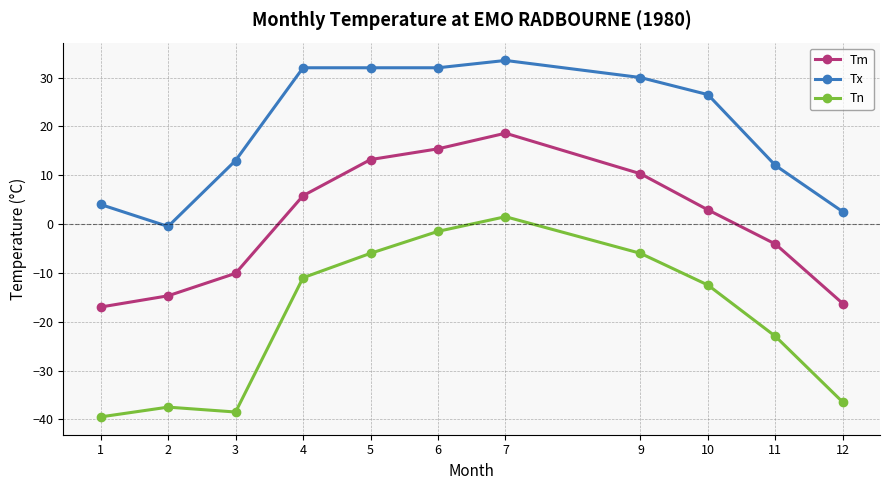

Reading left to right, list all the values displayed in this chart.

Tm: 1=-17.0	2=-14.7	3=-10.1	4=5.8	5=13.2	6=15.4	7=18.6	9=10.3	10=2.9	11=-4.1	12=-16.3
Tx: 1=4.0	2=-0.5	3=13.0	4=32.0	5=32.0	6=32.0	7=33.5	9=30.0	10=26.5	11=12.0	12=2.5
Tn: 1=-39.5	2=-37.5	3=-38.5	4=-11.0	5=-6.0	6=-1.5	7=1.5	9=-6.0	10=-12.5	11=-23.0	12=-36.5